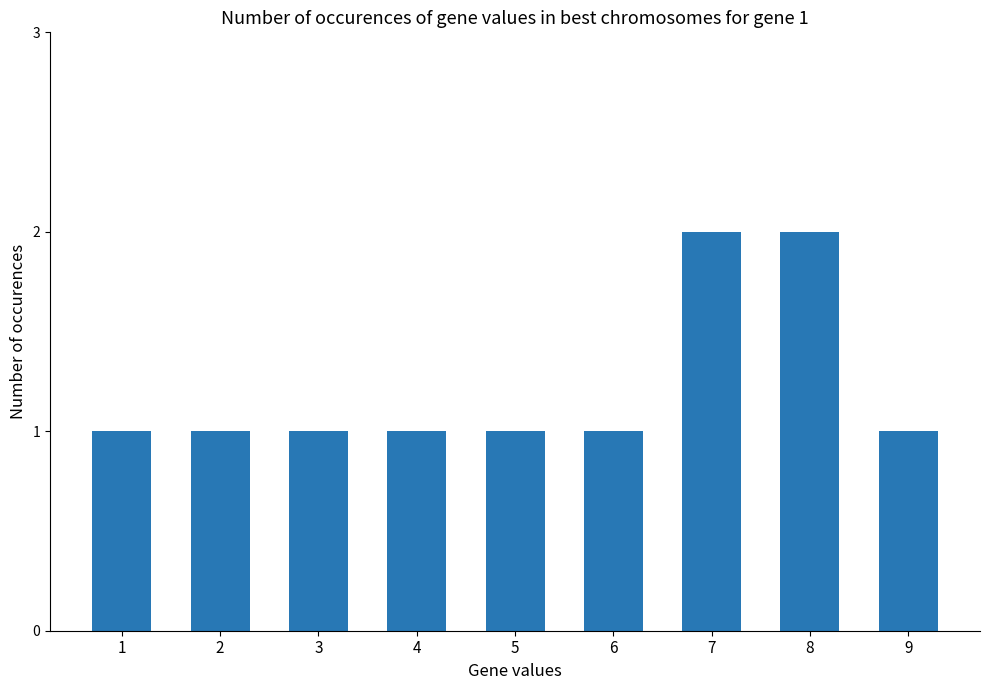

What is the difference between the maximum and minimum values?

1